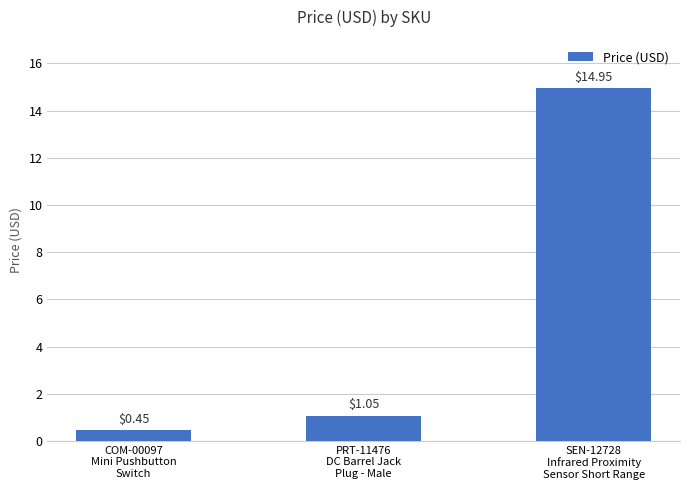

What is the difference between the maximum and minimum values?

14.5